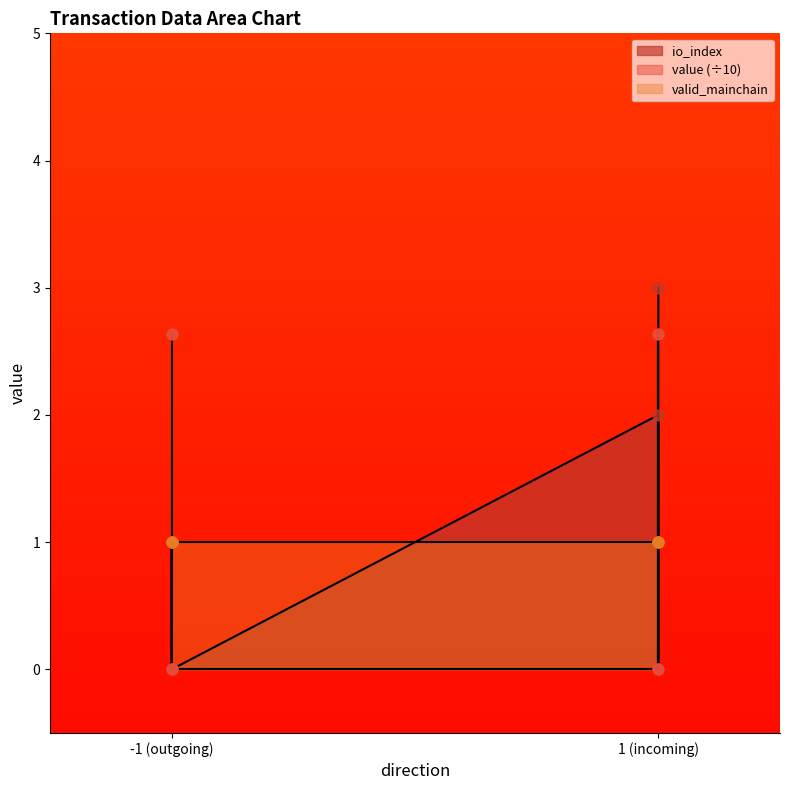

Which series has the largest total across all categories?

value